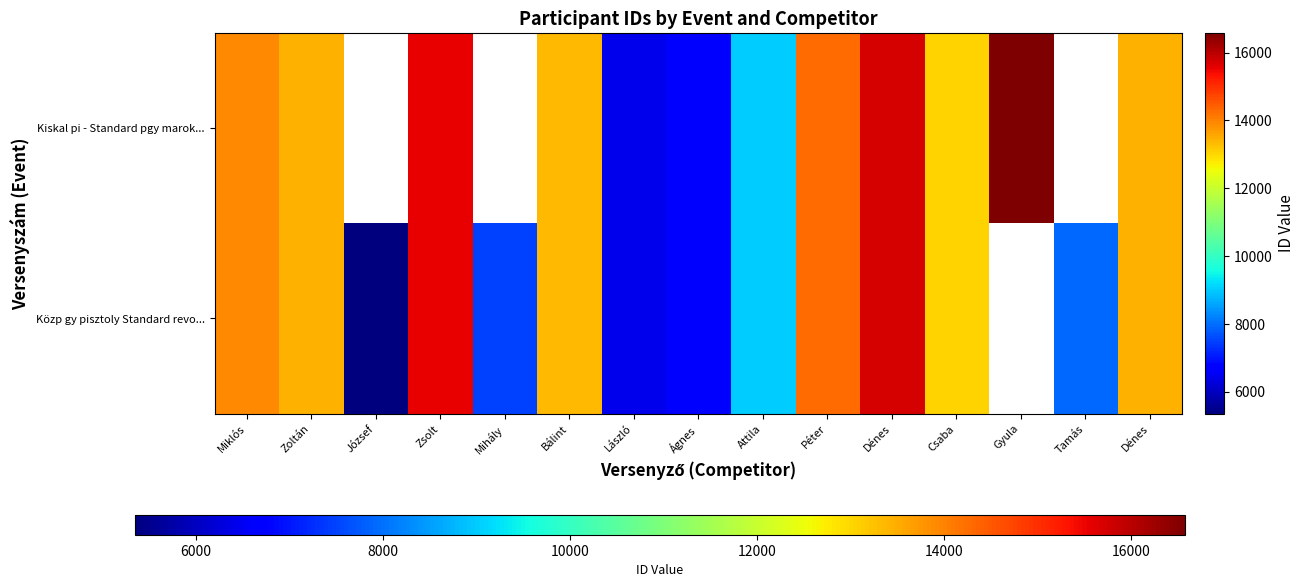

Rank the series by their average value, from lowest to highest.

Kiskal pi - Standard pgy marok..., Közp gy pisztoly Standard revo...